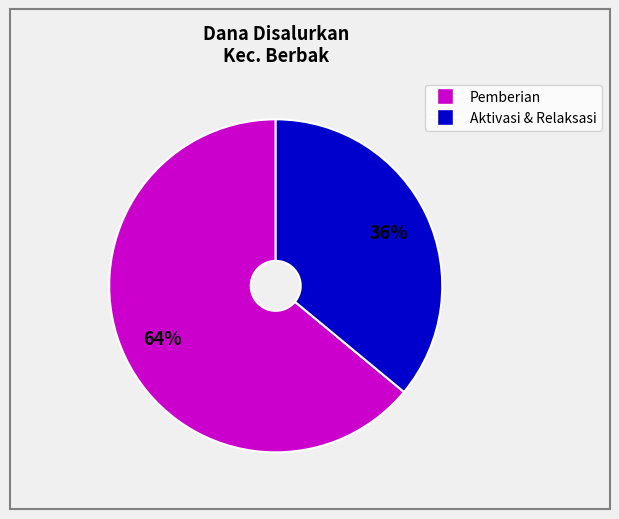

To the nearest percent, what is the difference between the largest and smallest slice percentages?

28%